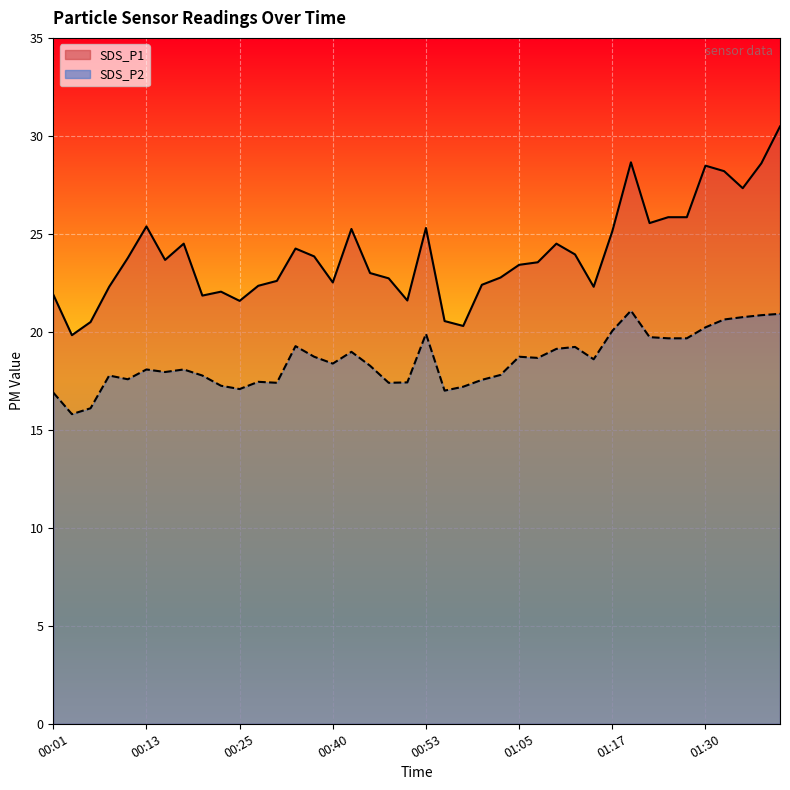

Reading left to right, transcribe all the data shown in this chart.

SDS_P1 line: 21.9	19.8	20.5	22.3	23.8	25.4	23.7	24.5	21.9	22.1	21.6	22.4	22.6	24.2	23.9	22.5	25.2	23.0	22.7	21.6	25.3	20.6	20.3	22.4	22.8	23.4	23.6	24.5	23.9	22.3	25.1	28.6	25.6	25.9	25.9	28.5	28.2	27.3	28.6	30.5
SDS_P2 line: 16.9	15.8	16.1	17.8	17.6	18.1	17.9	18.1	17.8	17.2	17.1	17.4	17.4	19.3	18.7	18.4	19.0	18.3	17.4	17.4	19.9	17.0	17.2	17.6	17.8	18.7	18.7	19.1	19.2	18.6	20.1	21.1	19.7	19.7	19.7	20.2	20.6	20.8	20.9	20.9